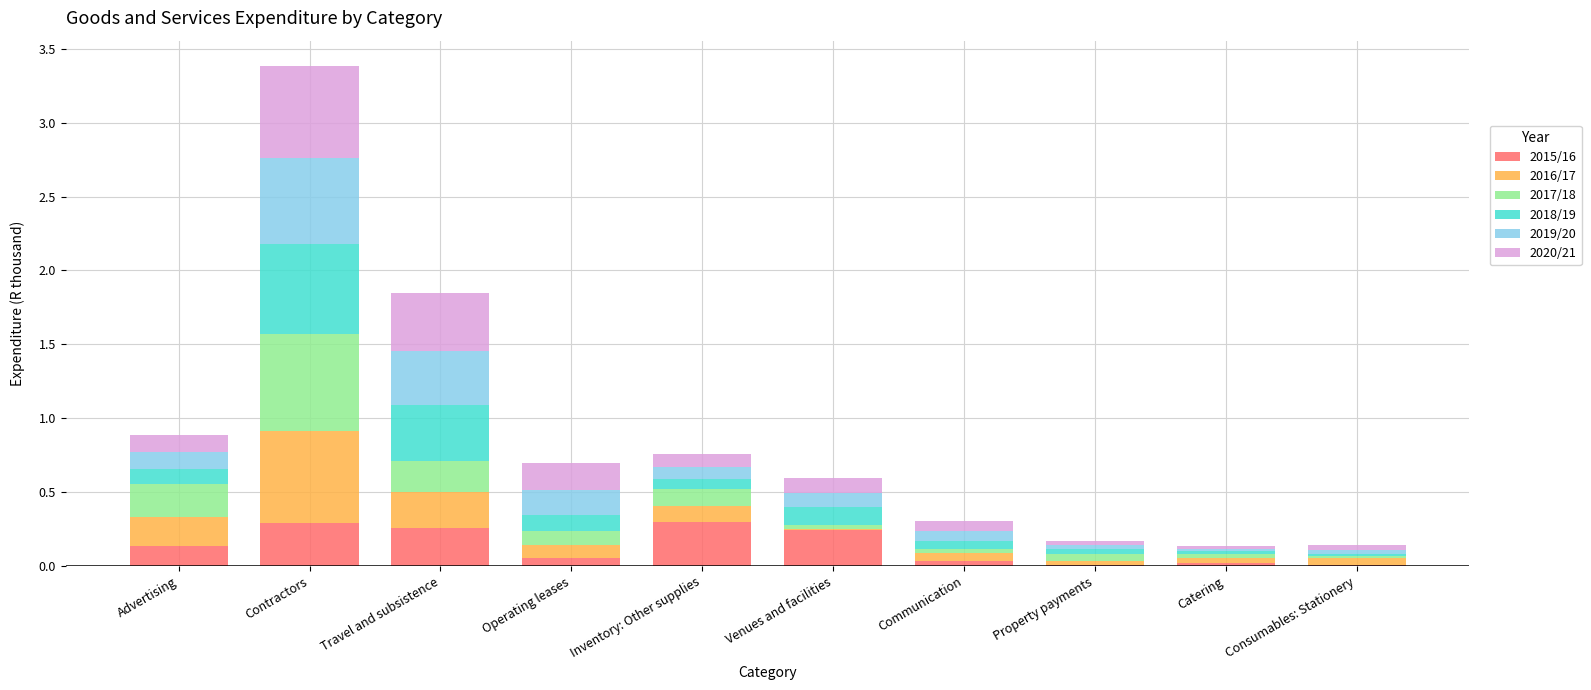

The 2015/16 series shows 0.1 at Travel and subsistence. True or false?

False